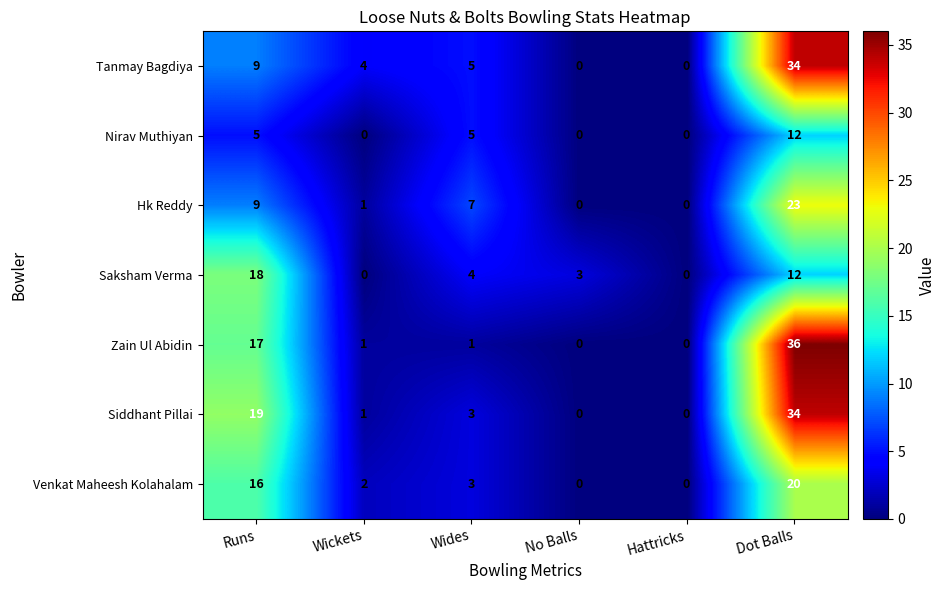

What is the total value across all series at No Balls?

3